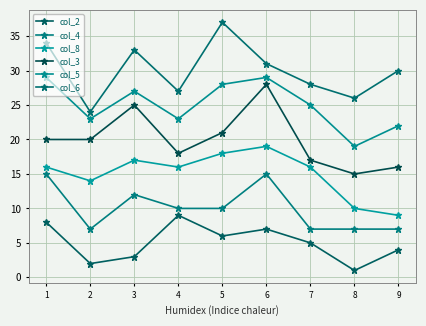

Is this an area chart (filled region under the line)?

No